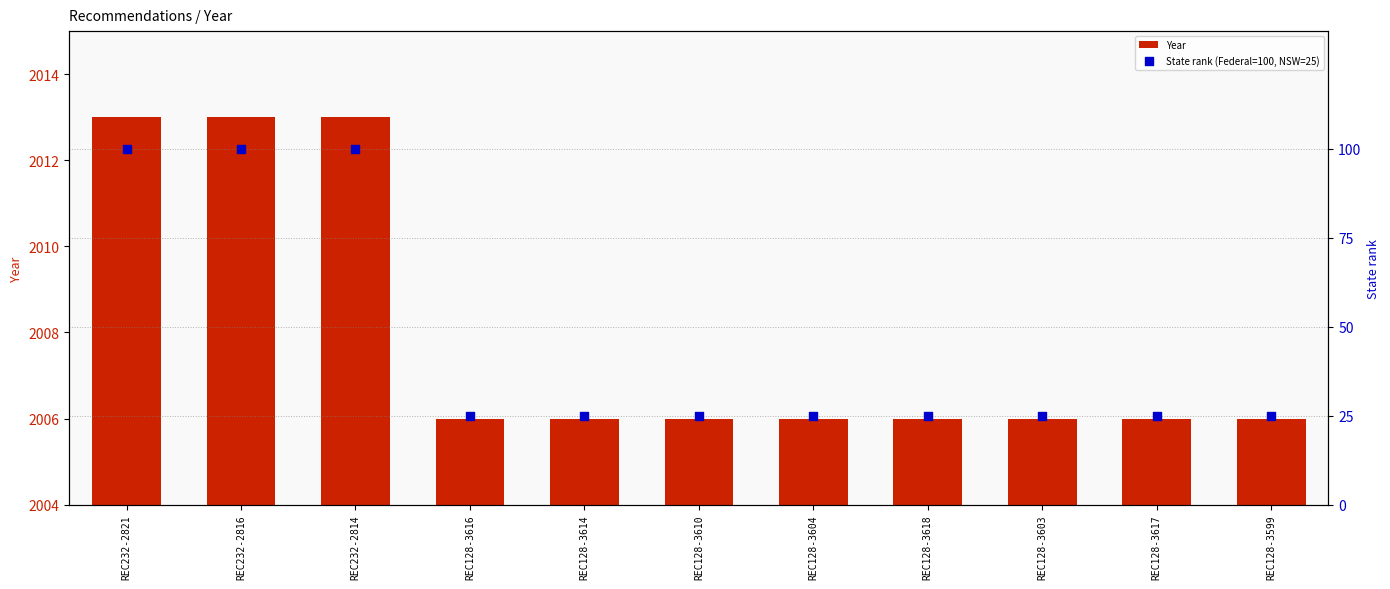

Which series contains the highest Y value?

Year